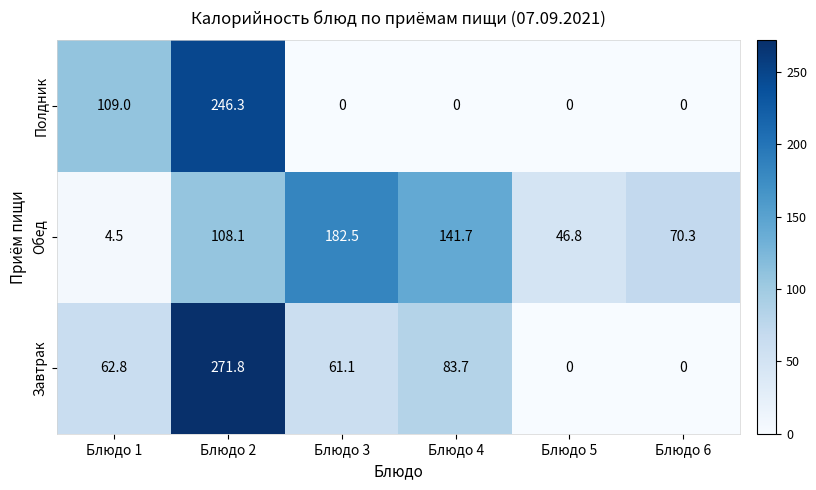

Where does the Обед series first go above 108?

Блюдо 2